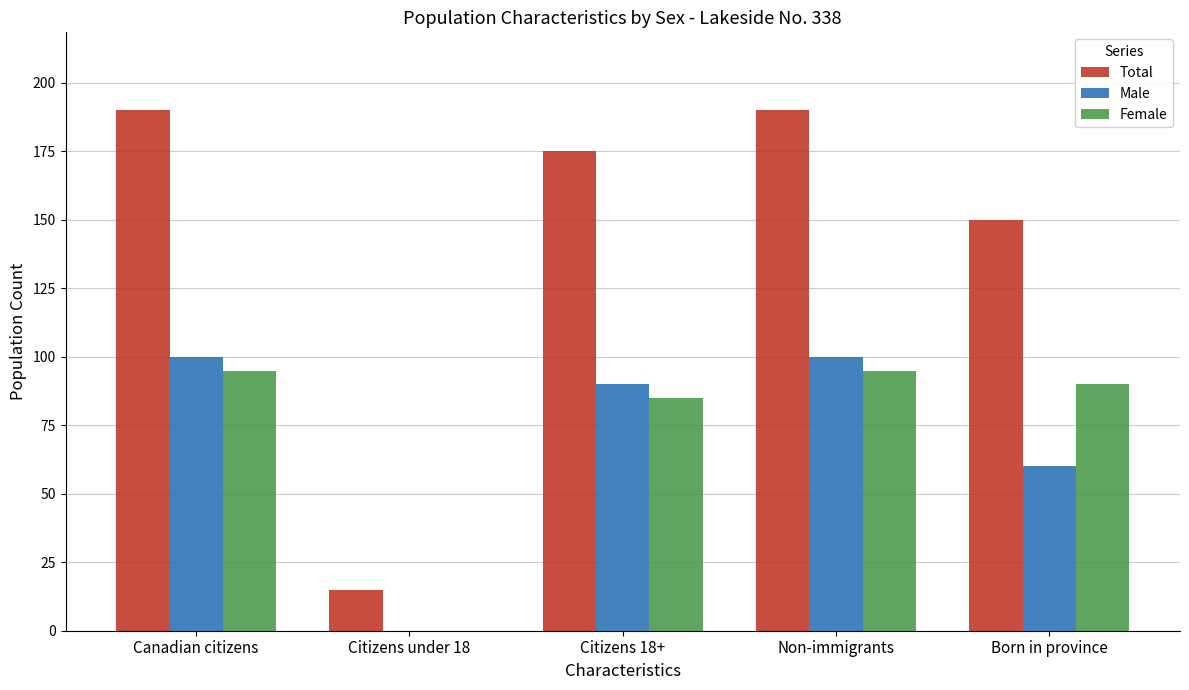

What is the greatest value displayed?

190